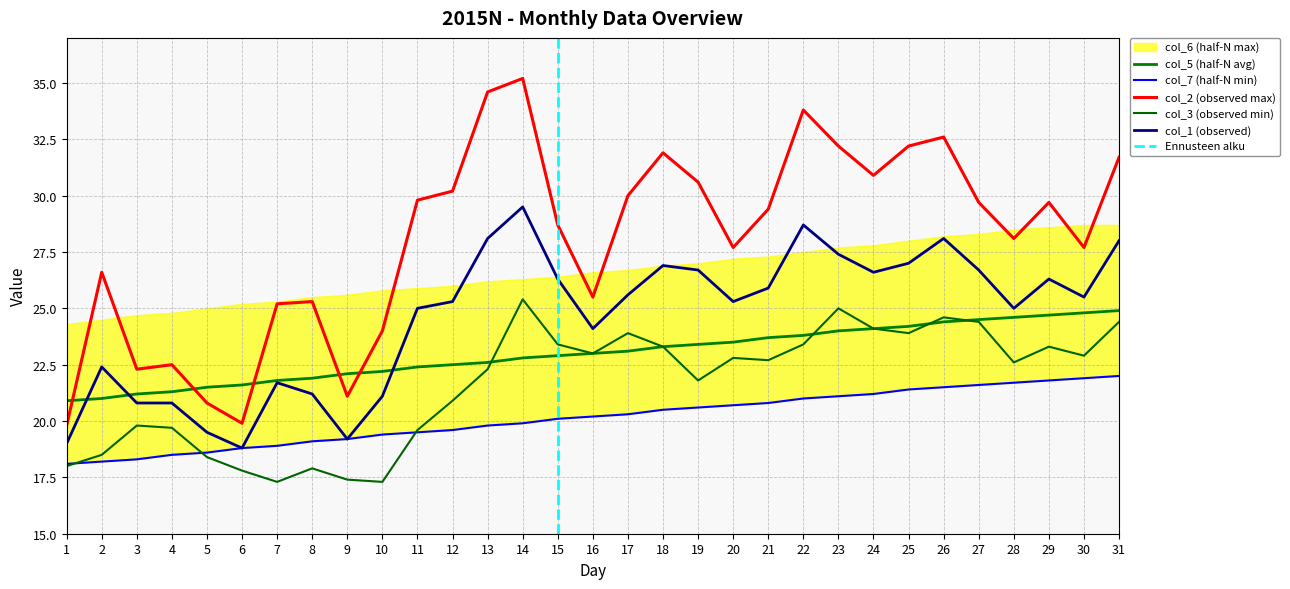

Which series has the largest range (max minus min)?

col_2 (observed max)